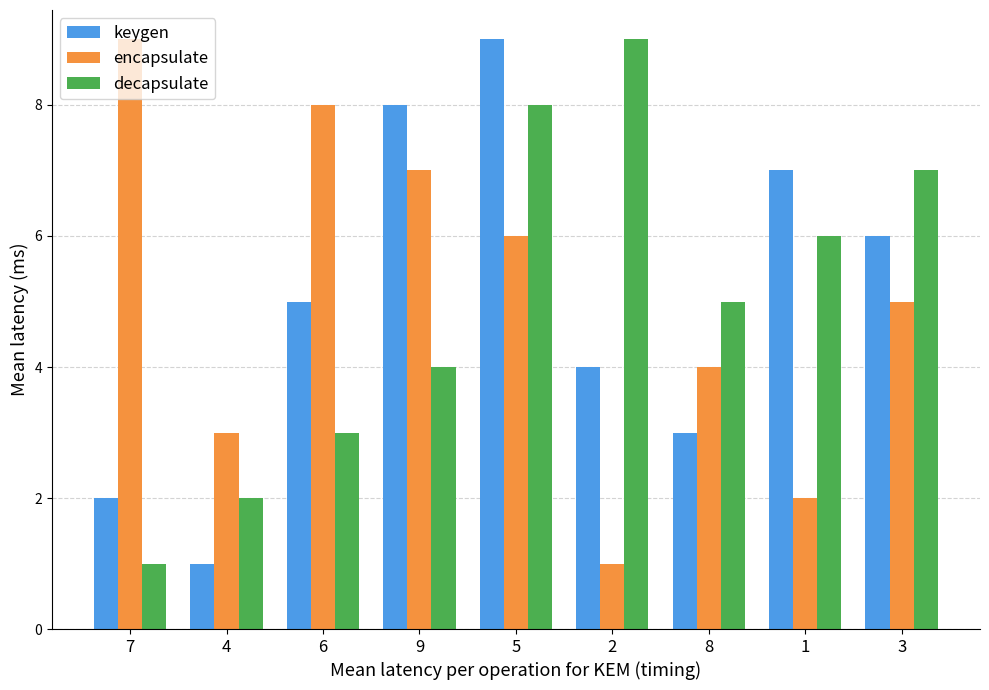

Reading right to left, list all the values displayed in this chart.

keygen: 6	7	3	4	9	8	5	1	2
encapsulate: 5	2	4	1	6	7	8	3	9
decapsulate: 7	6	5	9	8	4	3	2	1